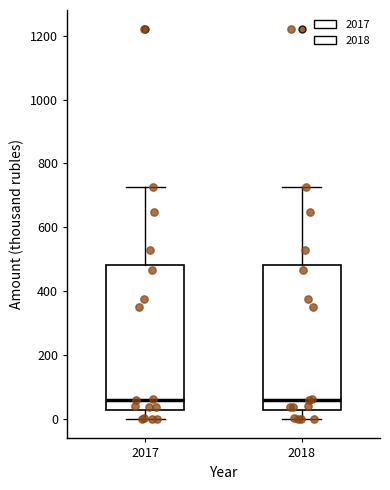

Where is the upper edge of the box at x = 2018 on the y-axis? The values are not printed on the chart, so give them approximately, as read against the axis.

480